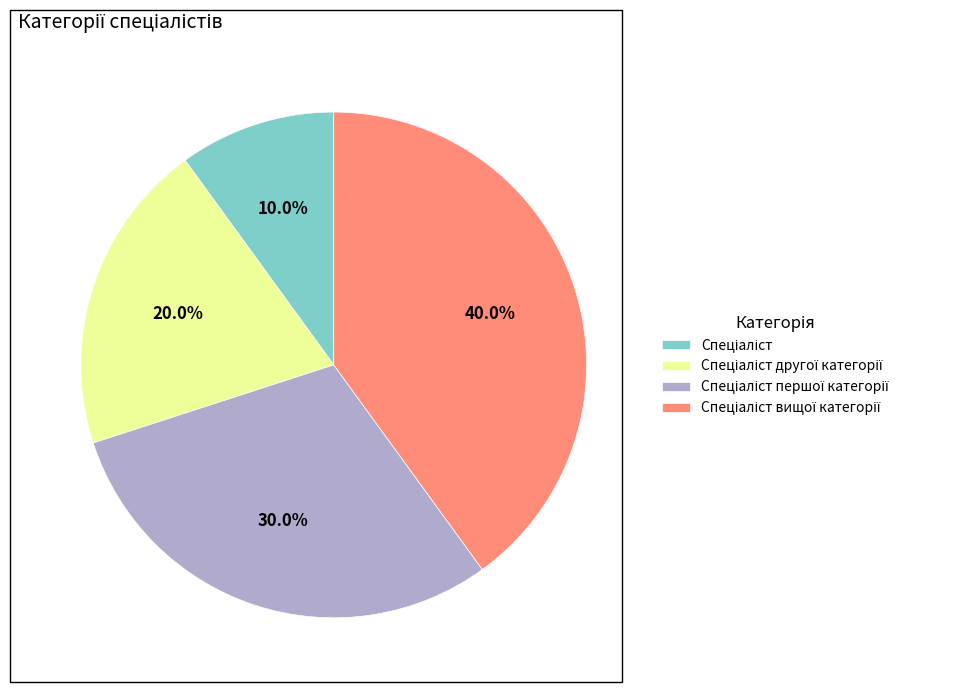

Does any single category account for the majority?

No